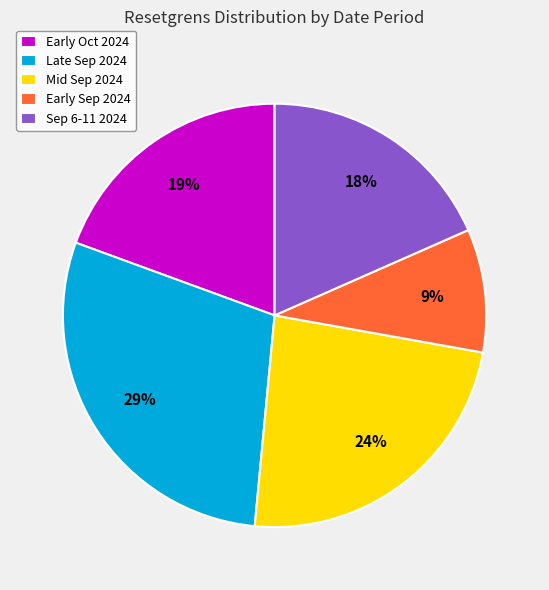

To the nearest percent, what is the average slice percentage?

20%